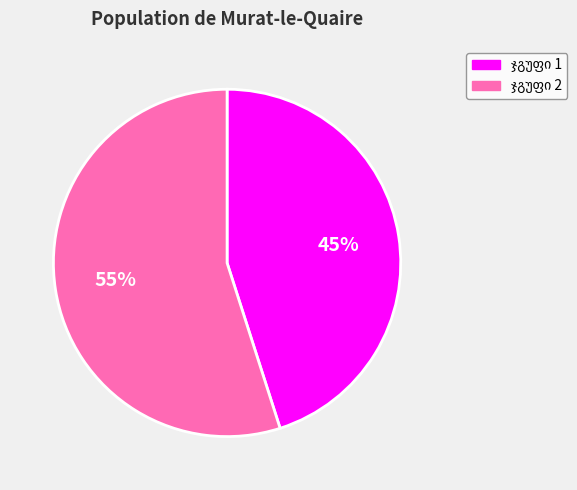

To the nearest percent, what is the difference between the largest and smallest slice percentages?

10%